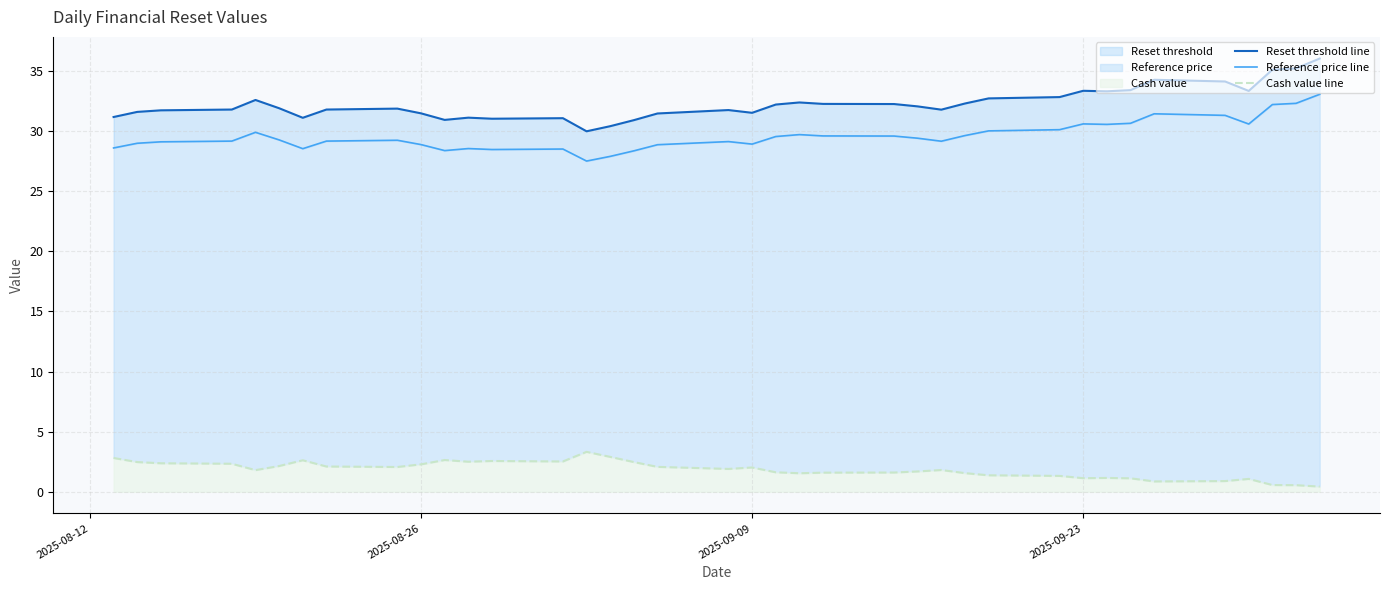

In Cash value line, how many points are lower than both neighbors (excluding endpoints)?

8